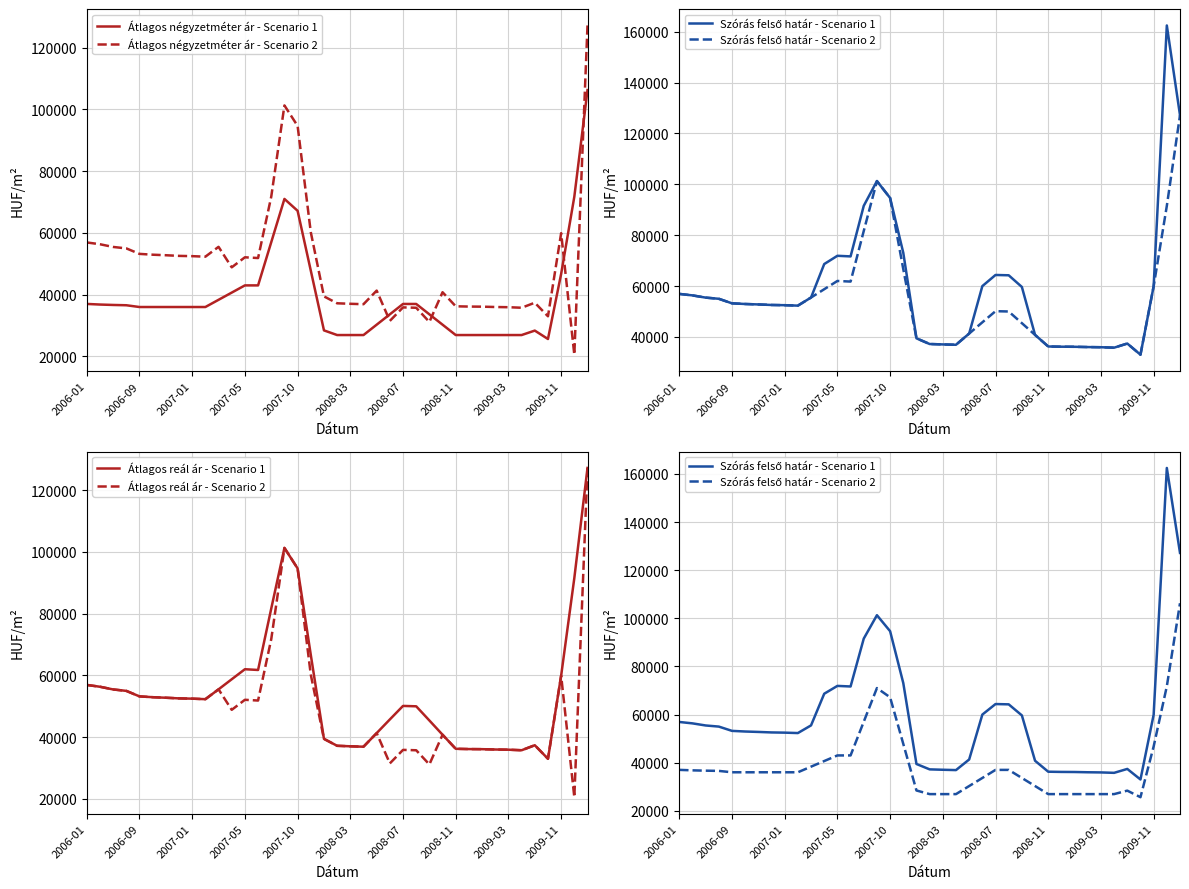

What is the highest value of the Átlagos négyzetméter ár - Scenario 1 series?

106250